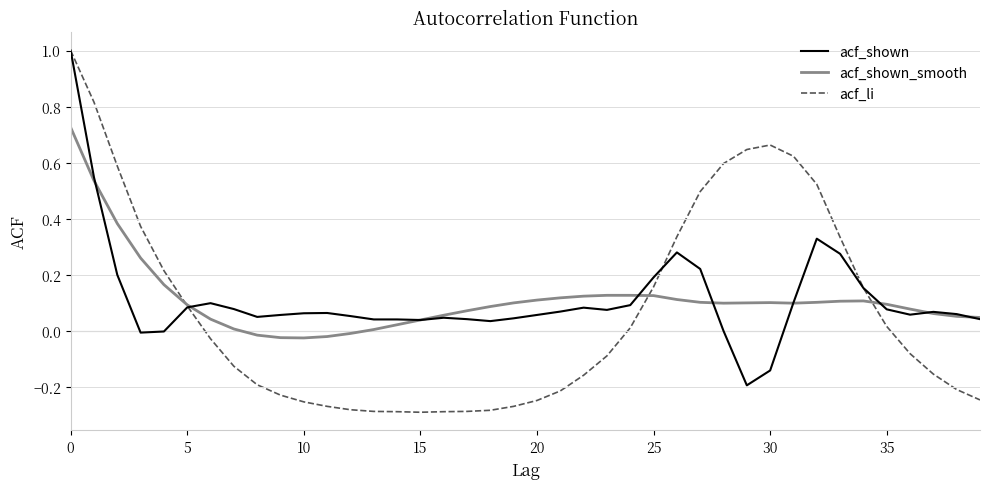

What is the maximum value shown in the chart?

1.0